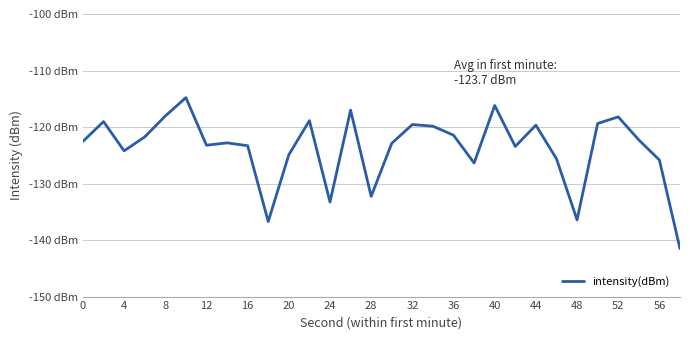

Is this an area chart (filled region under the line)?

No